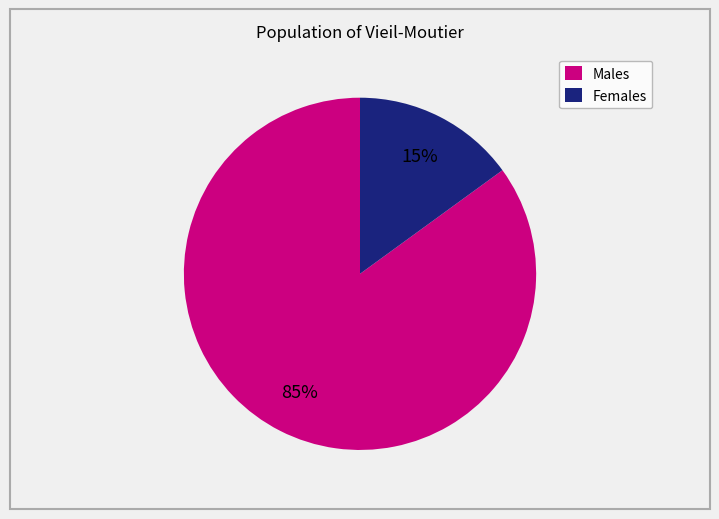

Does any single category account for the majority?

Yes